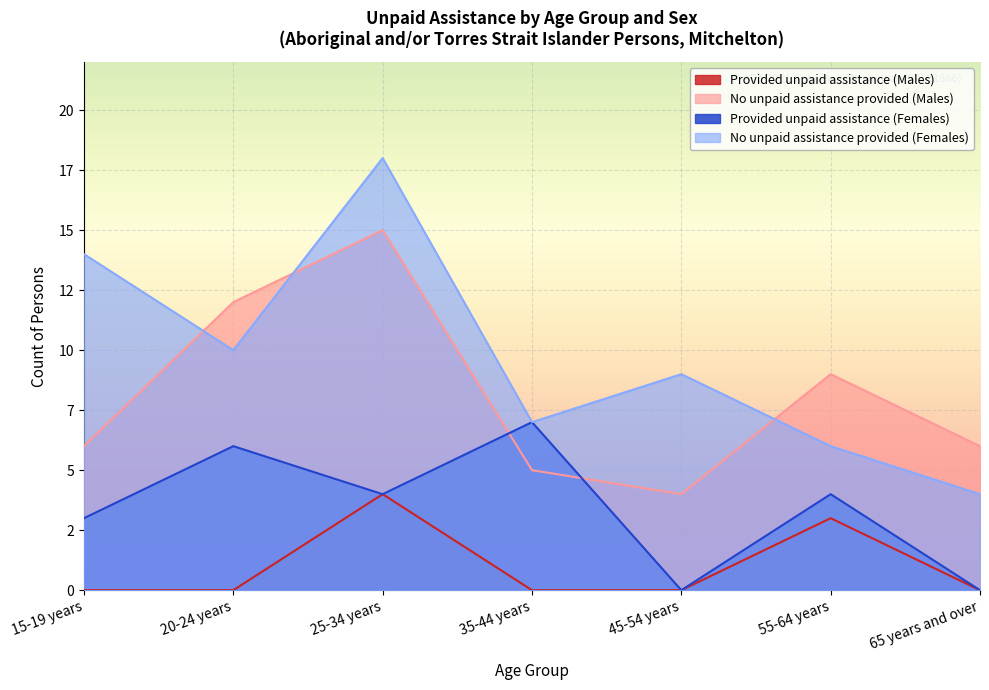

What is the difference between the No unpaid assistance provided (Males) values at 25-34 years and 15-19 years?

9